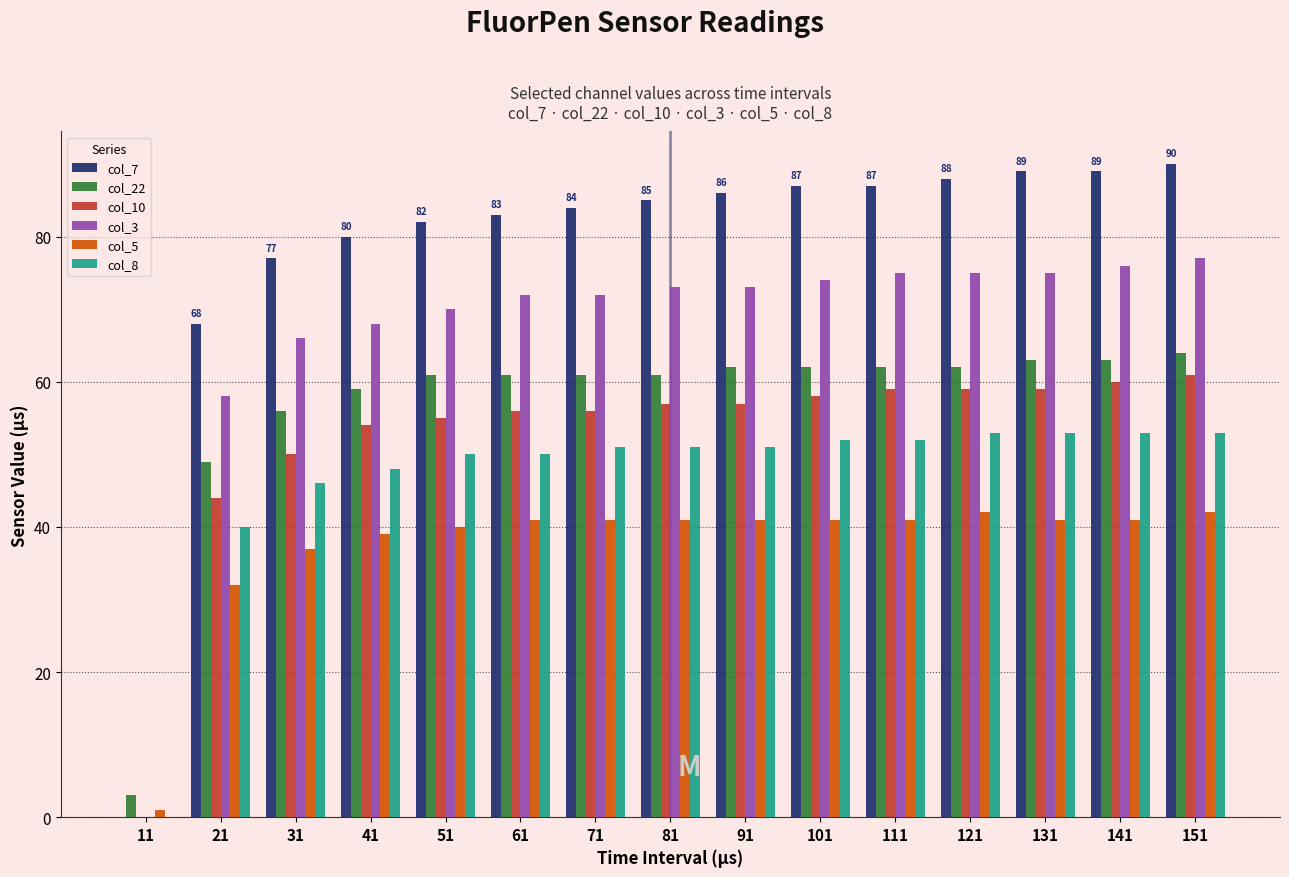

At which label is col_10 closest to 30?

21